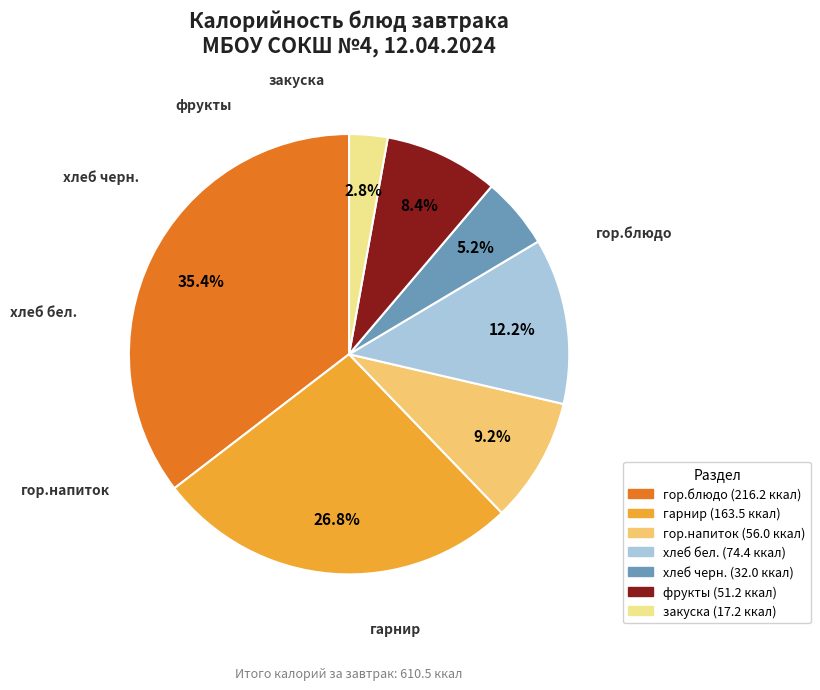

To the nearest percent, what percentage of the pie is закуска?

3%